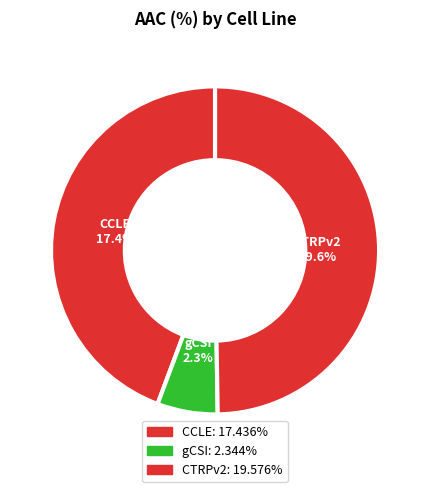

The gCSI slice represents 12% of the pie. True or false?

False